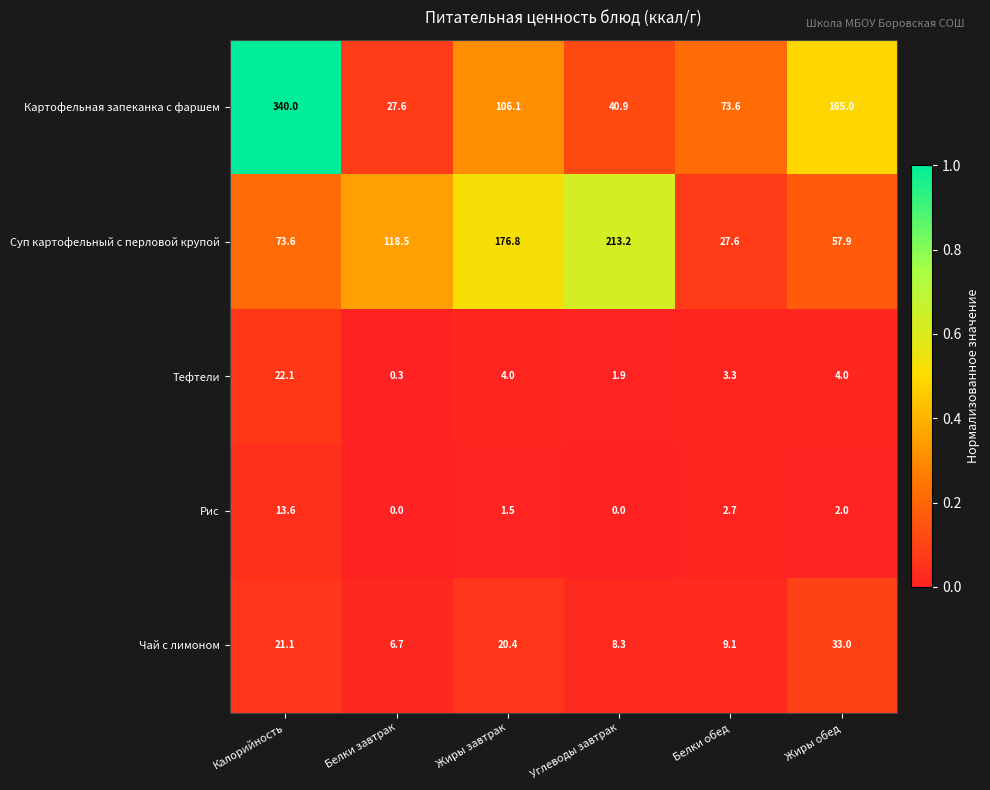

Reading right to left, extract all data points from this chart.

Картофельная запеканка с фаршем: Жиры обед=165.0	Белки обед=73.6	Углеводы завтрак=40.9	Жиры завтрак=106.1	Белки завтрак=27.6	Калорийность=340.0
Суп картофельный с перловой крупой: Жиры обед=57.9	Белки обед=27.6	Углеводы завтрак=213.2	Жиры завтрак=176.8	Белки завтрак=118.5	Калорийность=73.6
Тефтели: Жиры обед=4.0	Белки обед=3.3	Углеводы завтрак=1.9	Жиры завтрак=4.0	Белки завтрак=0.3	Калорийность=22.1
Рис: Жиры обед=2.0	Белки обед=2.7	Углеводы завтрак=0.0	Жиры завтрак=1.5	Белки завтрак=0.0	Калорийность=13.6
Чай с лимоном: Жиры обед=33.0	Белки обед=9.1	Углеводы завтрак=8.3	Жиры завтрак=20.4	Белки завтрак=6.7	Калорийность=21.1